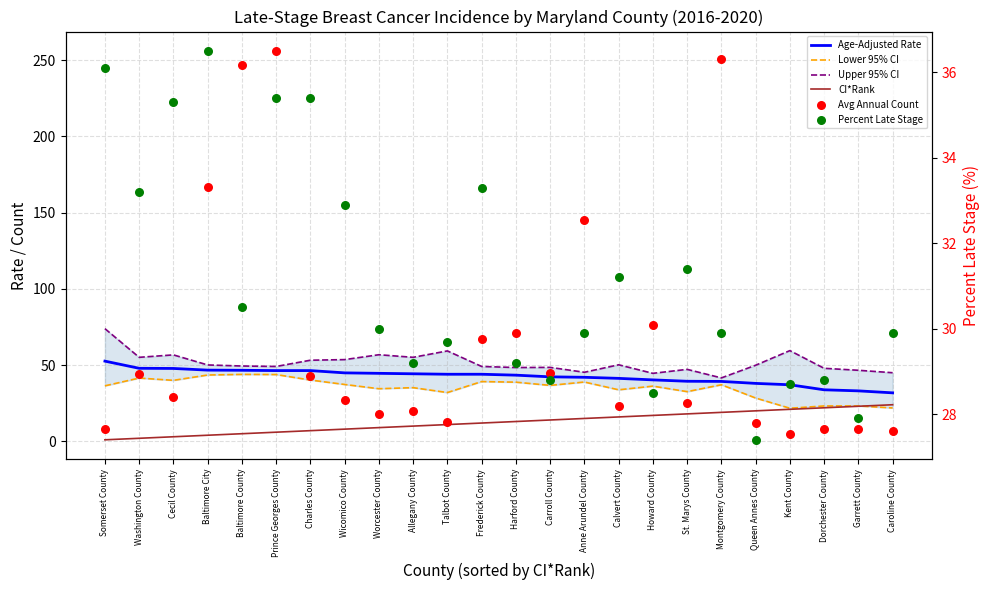

What is the total value across all series at Kent County?

173.0